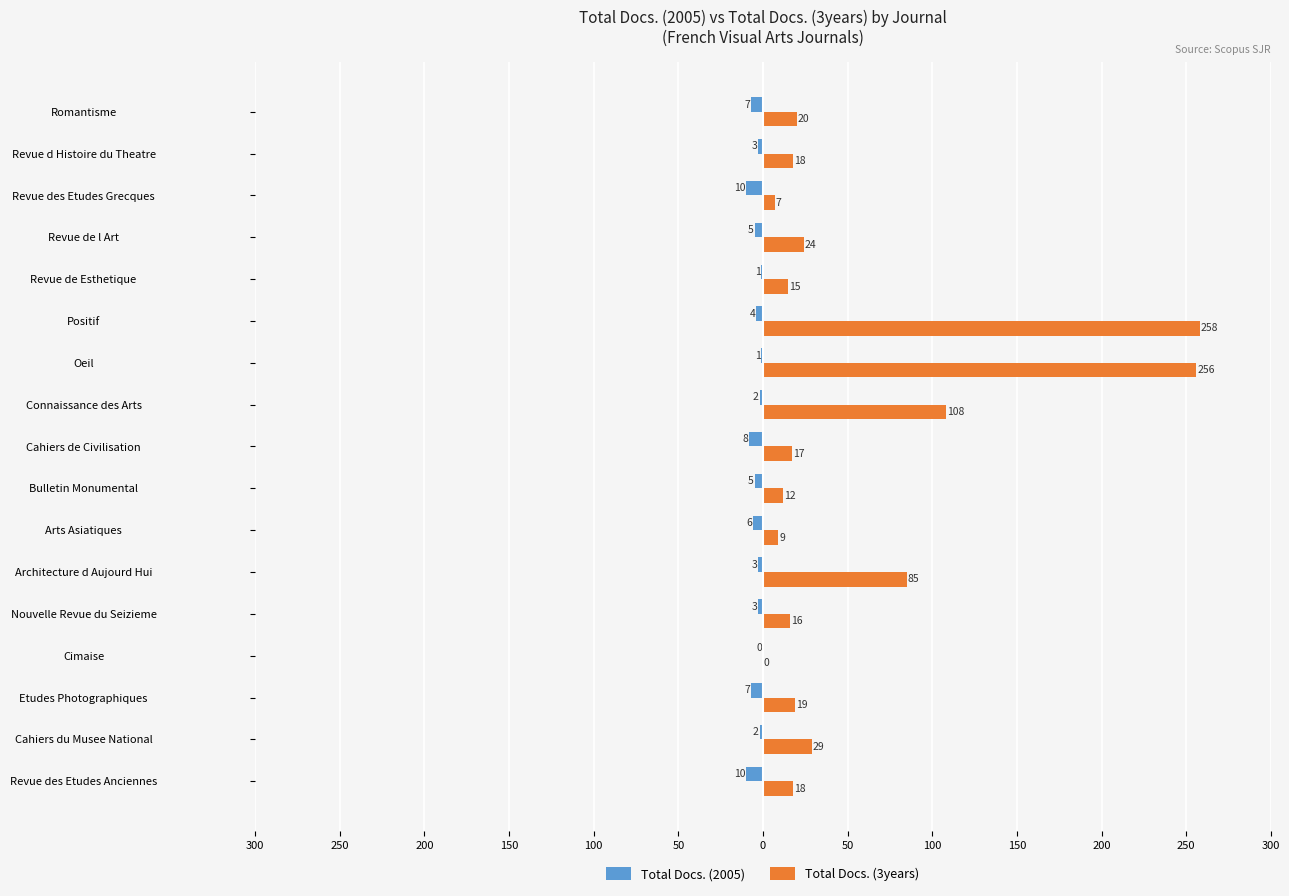

What are all the series names shown in the legend?

Total Docs. (2005), Total Docs. (3years)